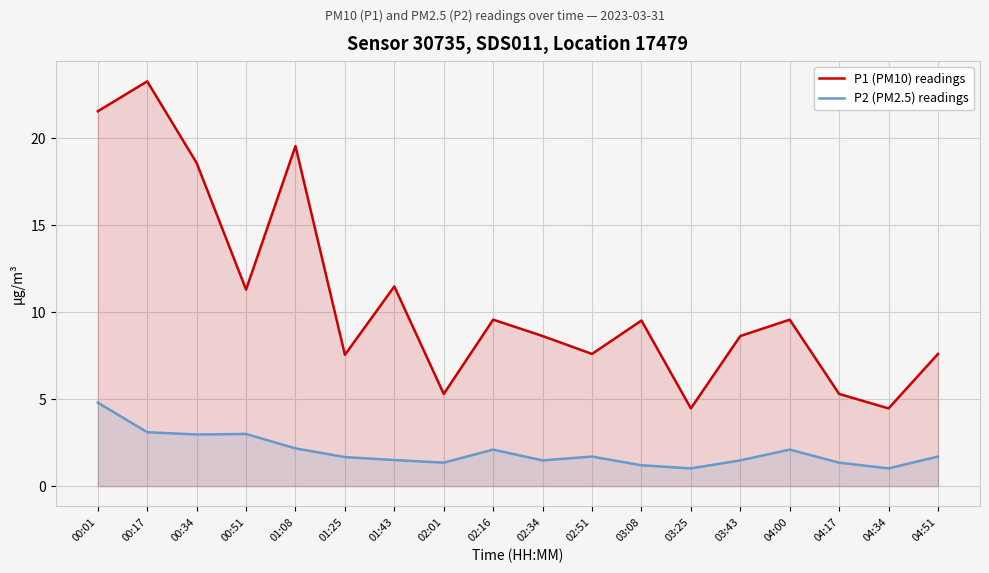

Where is P1 (PM10) readings nearest to the value 13?

01:43